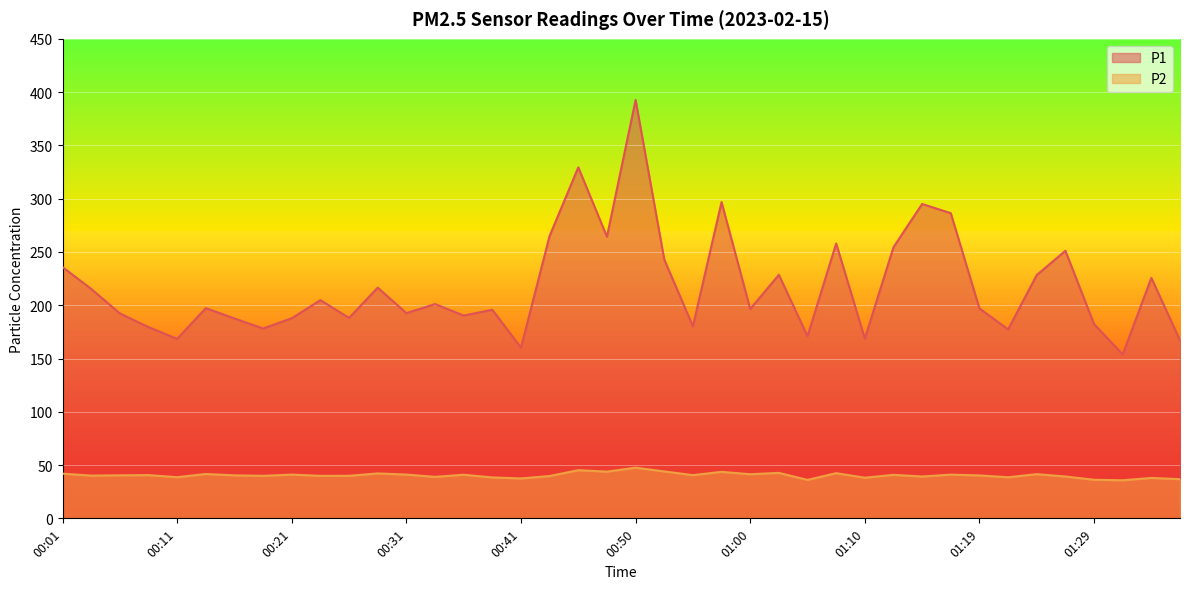

Which has a higher value, 00:41 or 00:45?

00:45